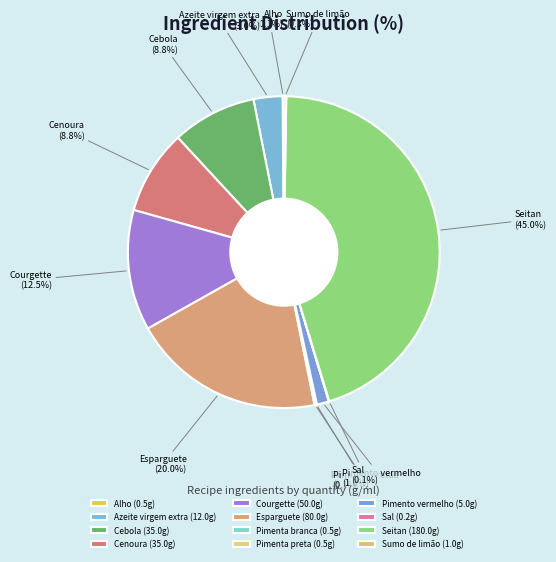

Which has a higher value, Pimento vermelho or Courgette?

Courgette